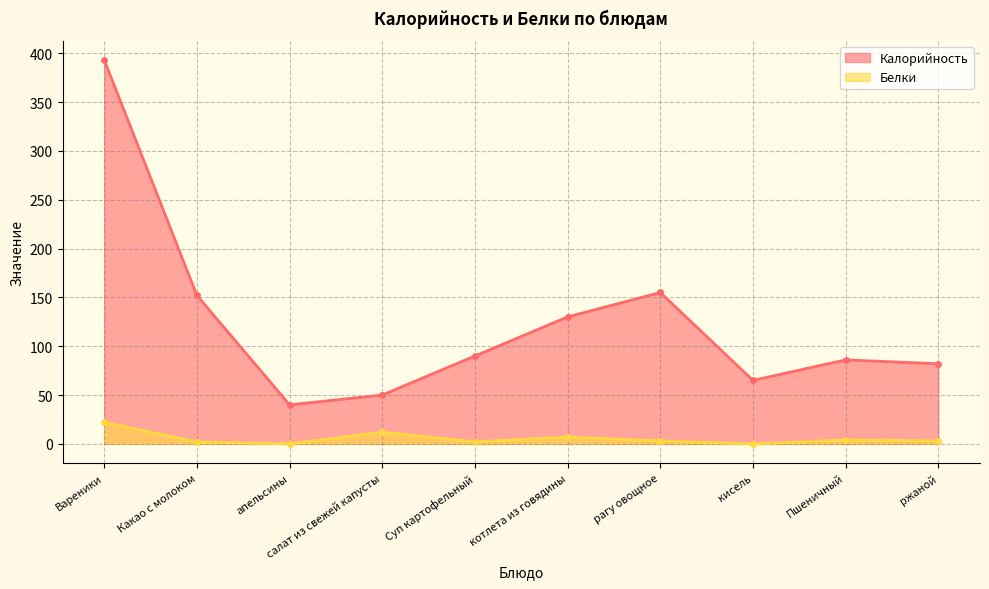

The value of Калорийность at ржаной is 82. True or false?

True